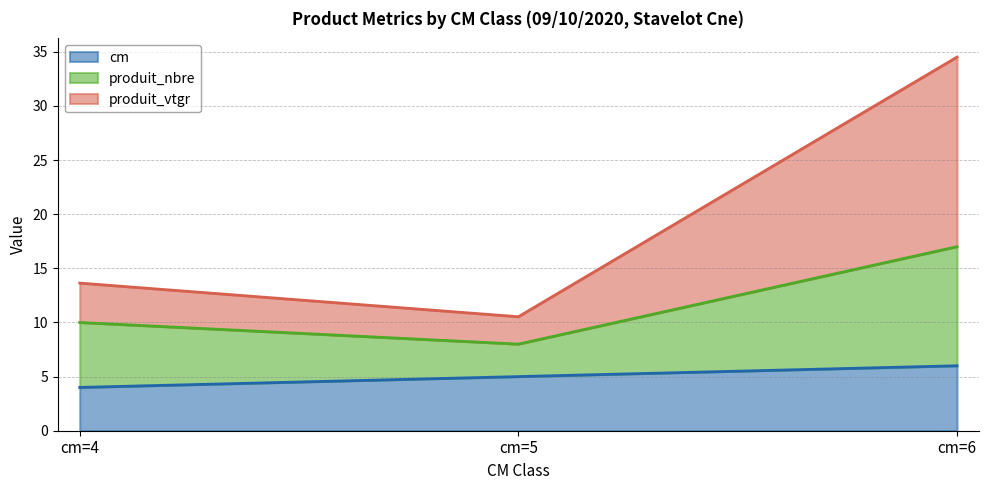

At which label does produit_vtgr first exceed 13?

cm=4